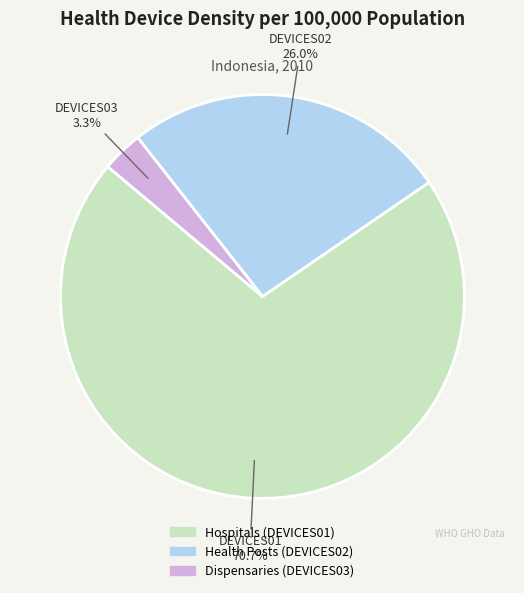

Is there a majority slice in this chart?

Yes